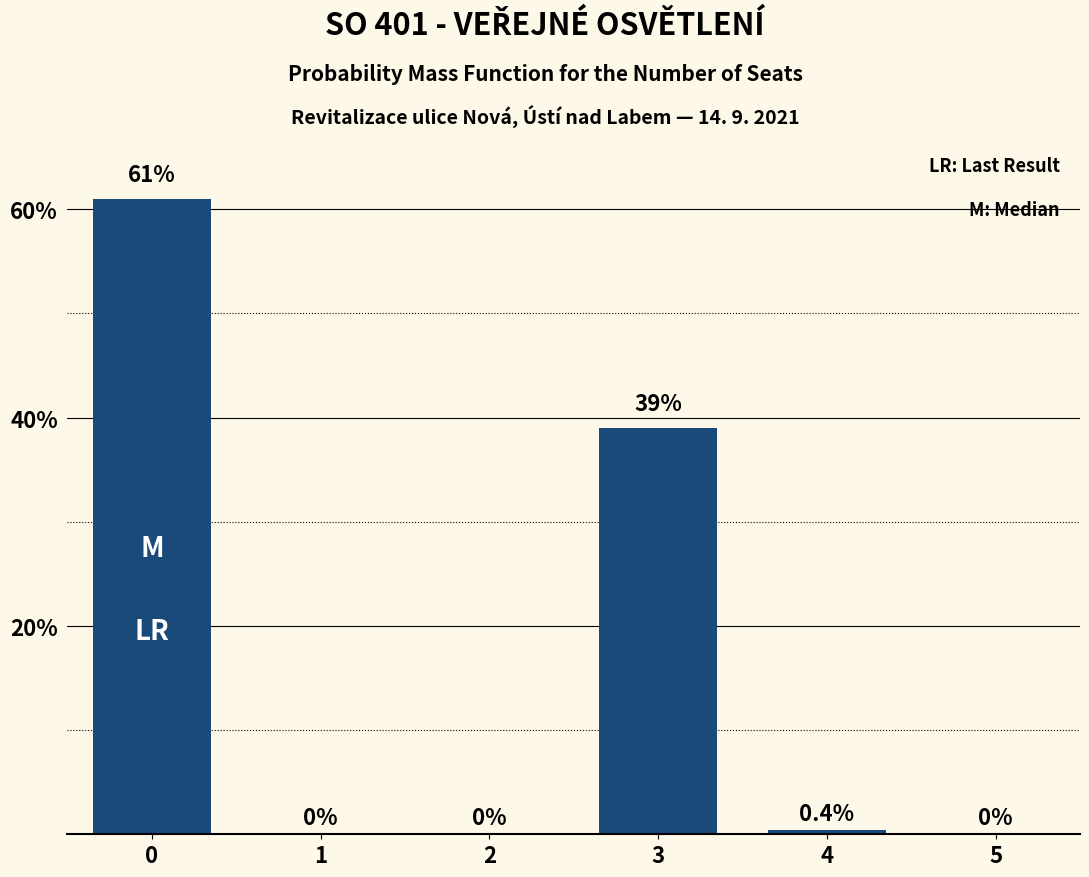

Is it true that the value at 2 is -22.6?

False